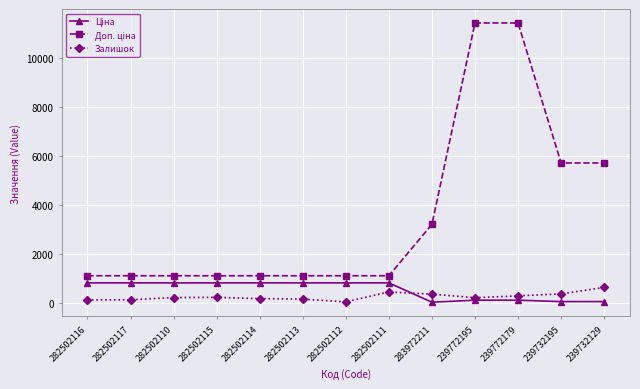

The value of Залишок at 283972211 is 360.0. True or false?

True